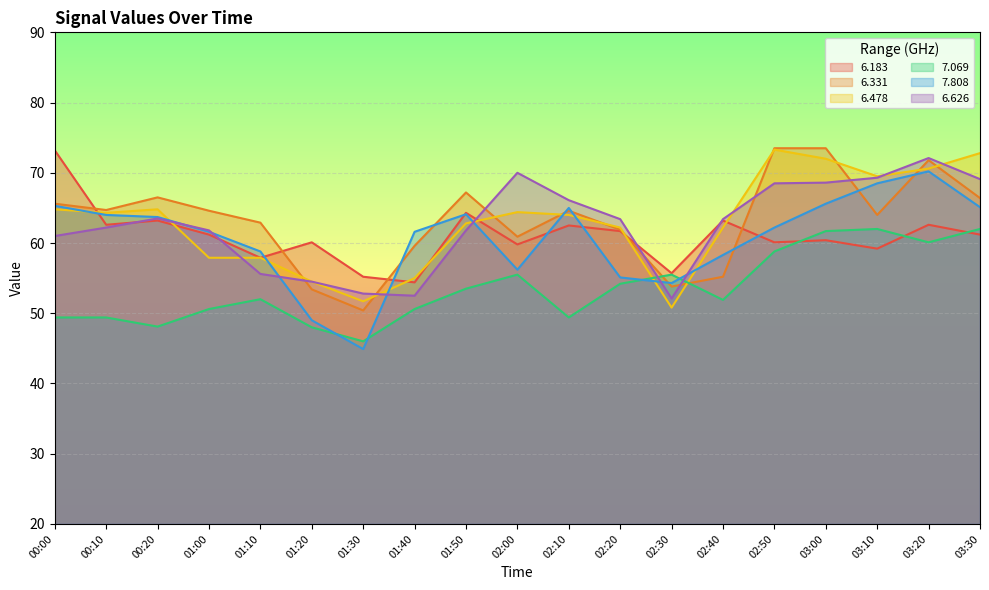

How many categories are shown in the chart?

19